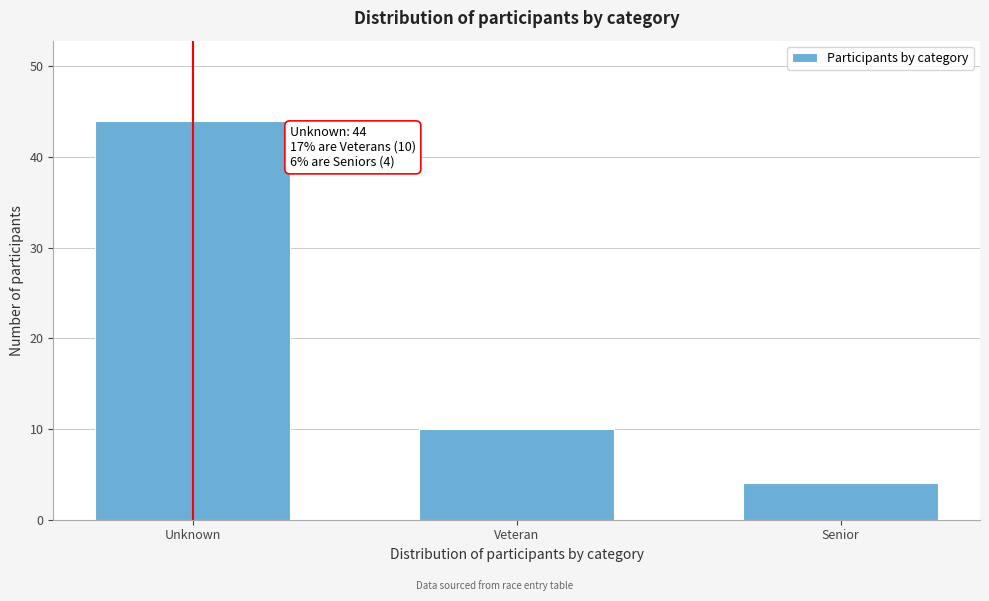

Reading right to left, list all the values displayed in this chart.

Senior=4	Veteran=10	Unknown=44